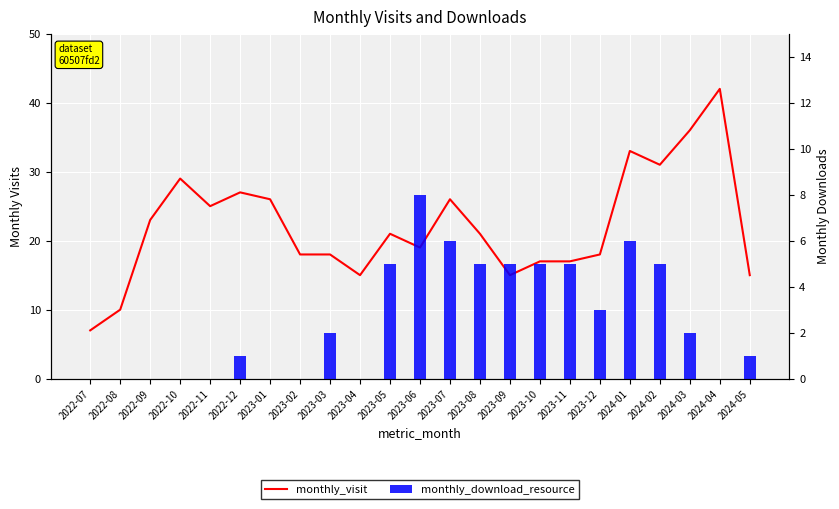

What is the label of the 3rd bar from the right?

2024-03